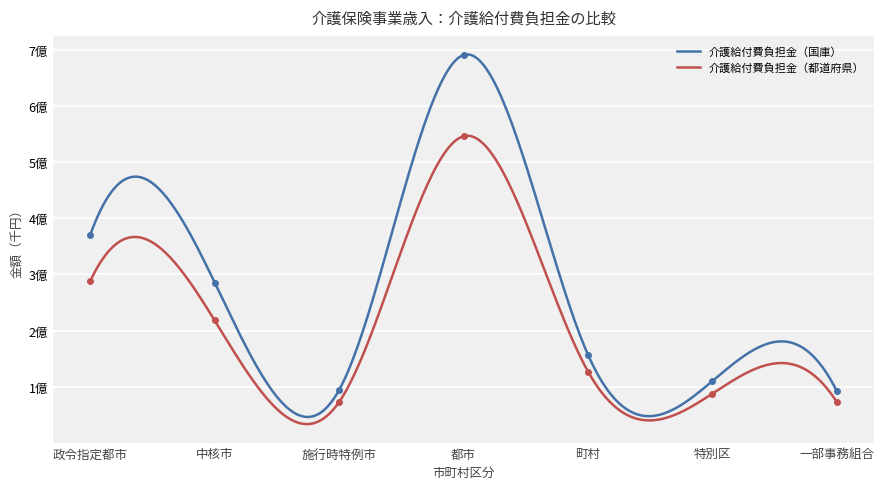

True or false: 介護給付費負担金（都道府県） has a value of 72495740 at 一部事務組合.

True